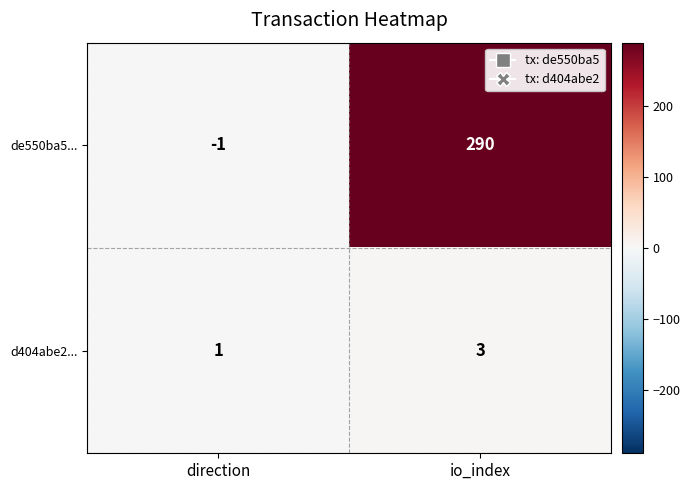

The de550ba5... series shows 96 at io_index. True or false?

False